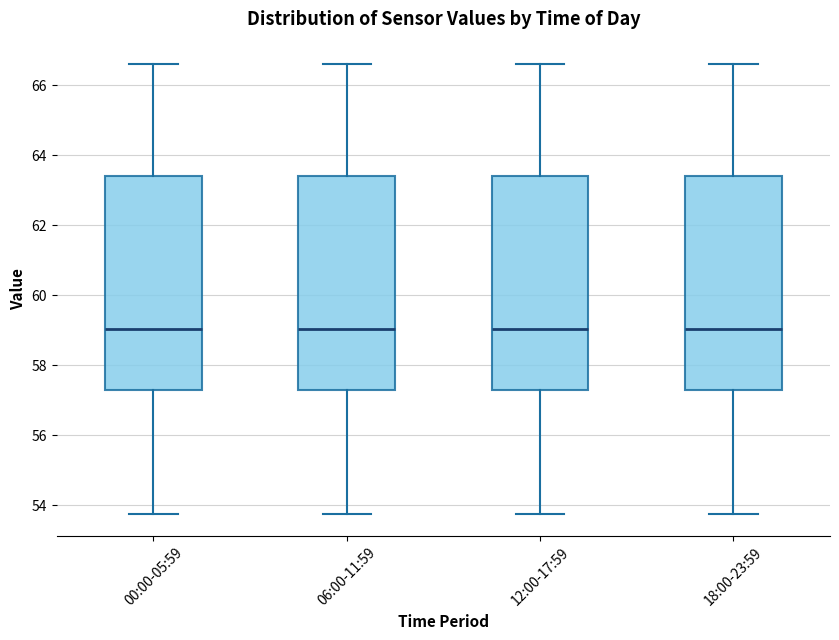

Where is the lower edge of the box for 00:00-05:59 on the y-axis? The values are not printed on the chart, so give them approximately, as read against the axis.

57.2